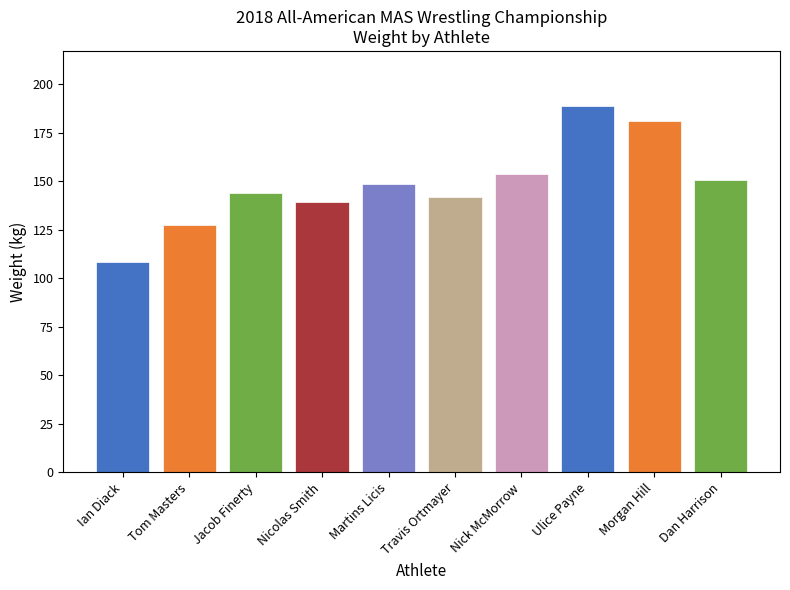

What is the sum of the values at Ian Diack and Ulice Payne?

297.2